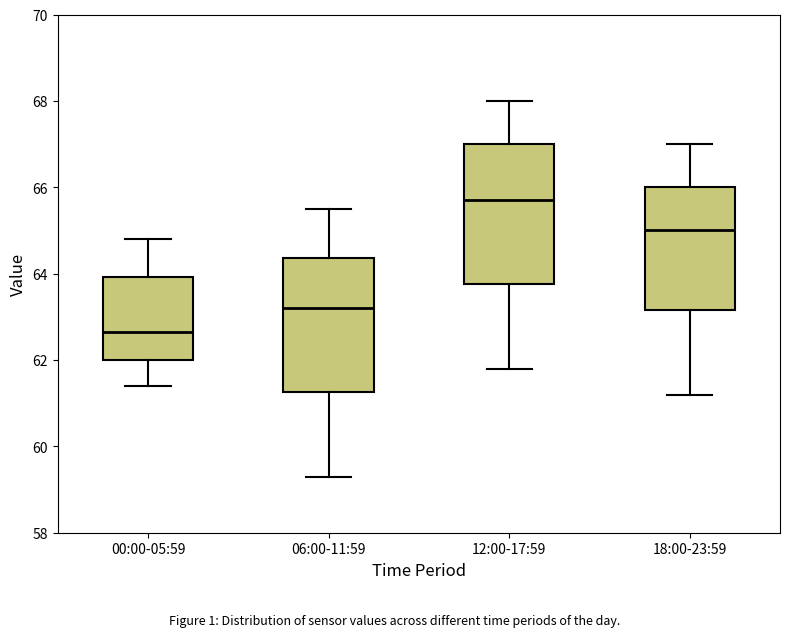

Reading left to right, read every box against the y-axis: the position of its median line, the range the box covers, and the ends of its whiskers. The values are not printed on the chart, so give them approximately, as read against the axis.

00:00-05:59: median 62.6, box 62.0 to 64.0, whiskers 61.4 to 64.8
06:00-11:59: median 63.2, box 61.2 to 64.4, whiskers 59.4 to 65.6
12:00-17:59: median 65.8, box 63.8 to 67.0, whiskers 61.8 to 68.0
18:00-23:59: median 65.0, box 63.2 to 66.0, whiskers 61.2 to 67.0